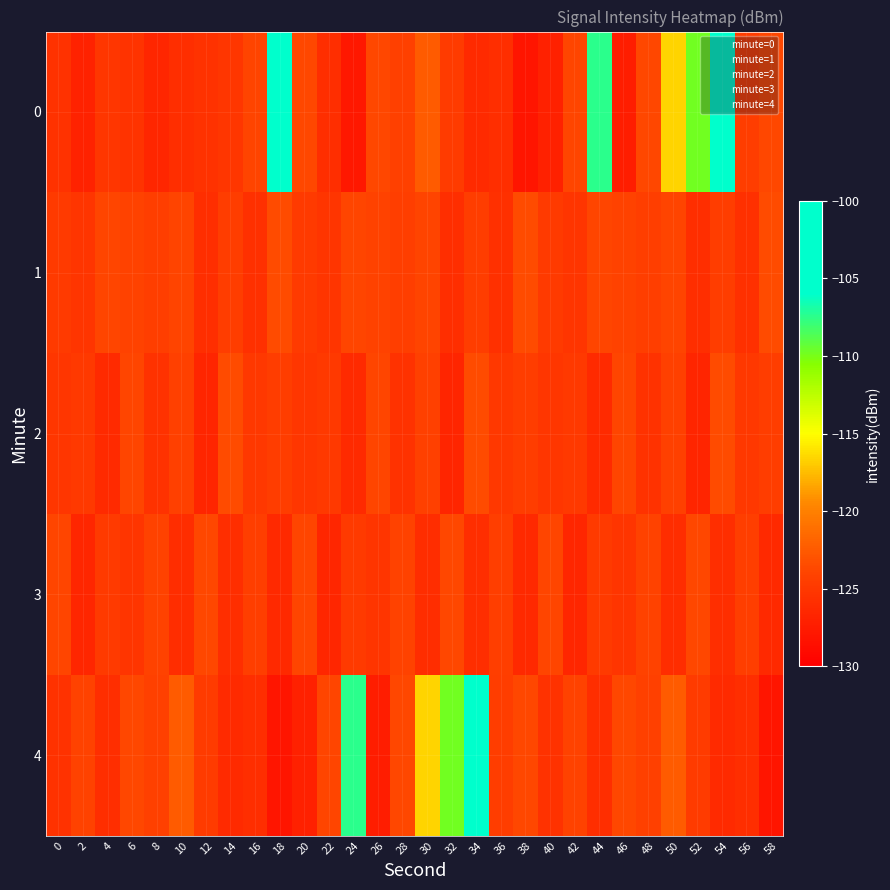

Which series has the largest total across all categories?

minute=4